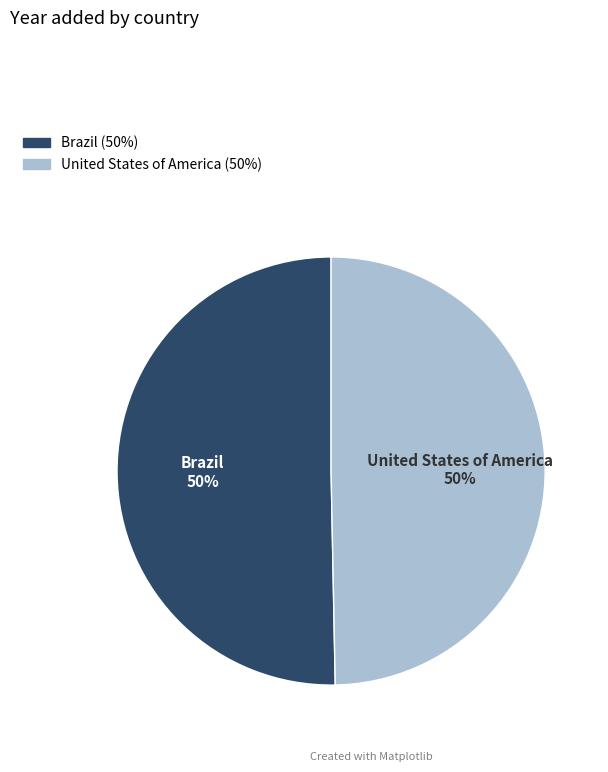

How many slices are in this pie chart?

2